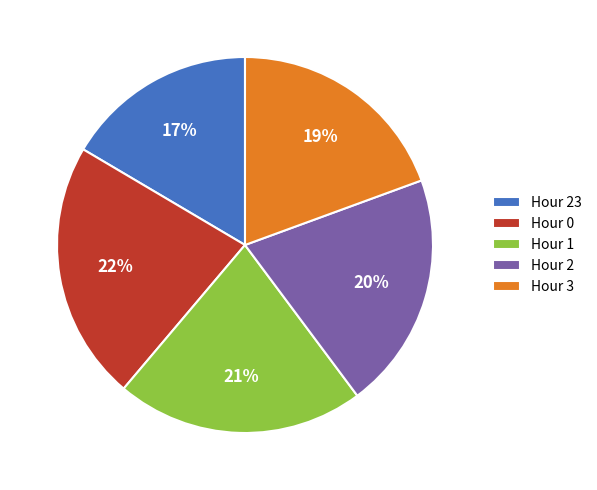

Is it true that Hour 3 is 19% of the pie?

True